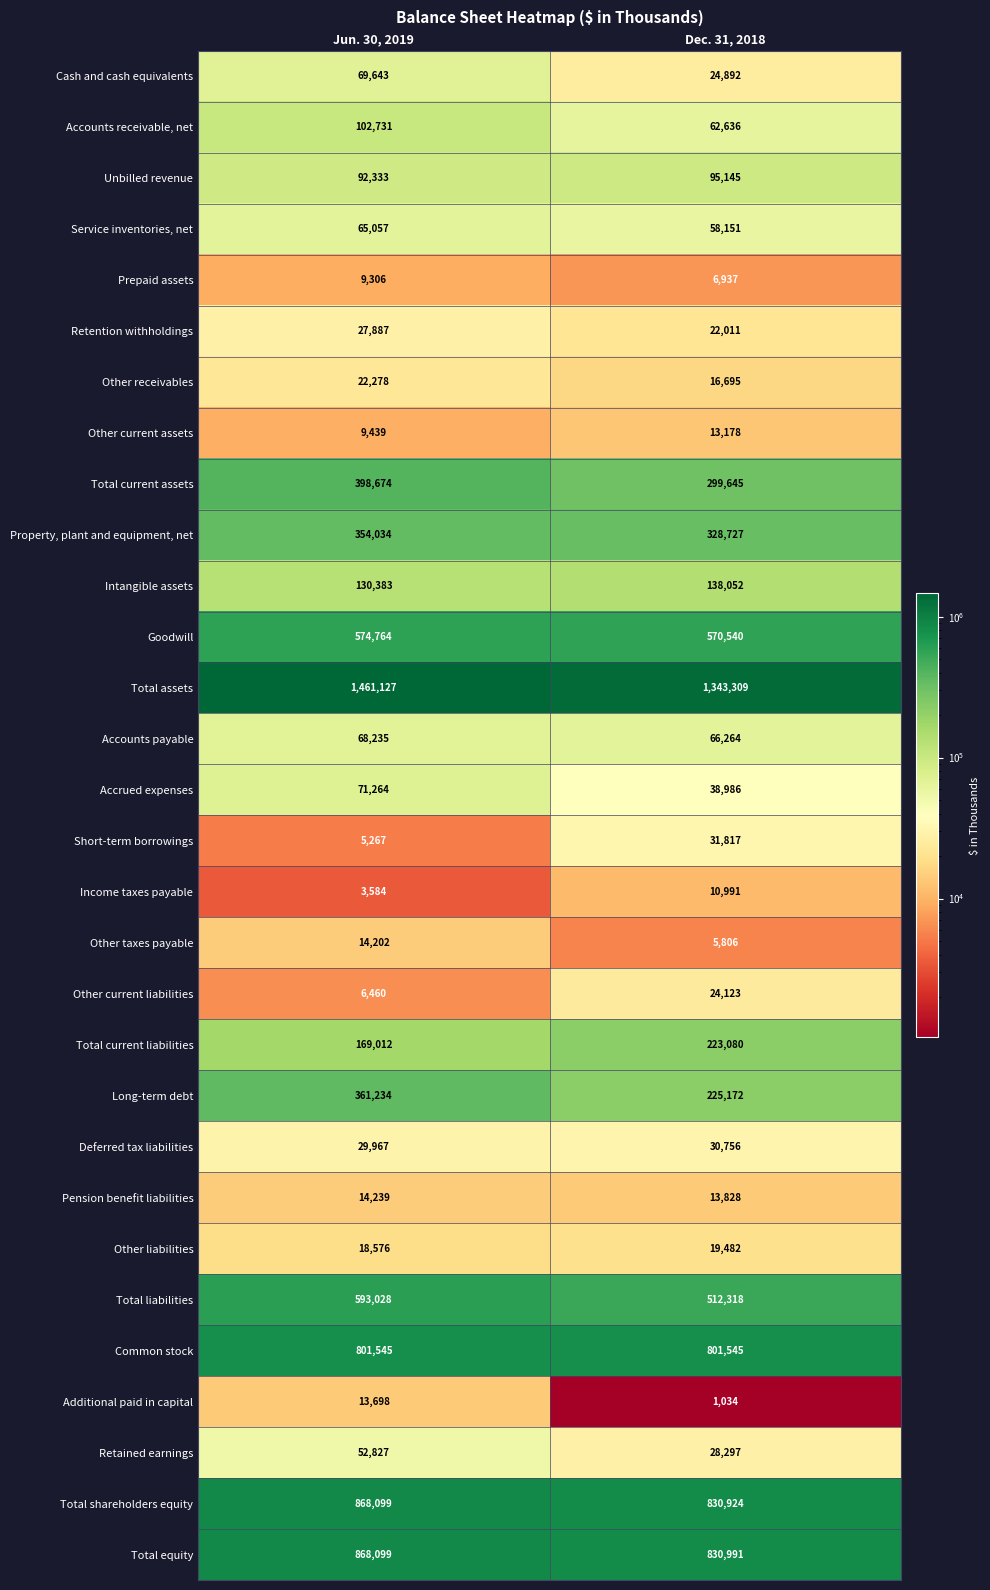

Which series has the widest spread of values?

Long-term debt